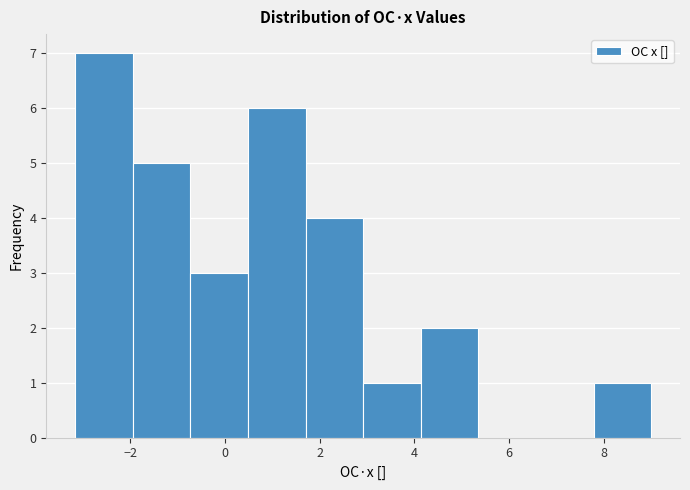

Reading left to right, list every bar in this chart as the range it spans on the x-axis followed by its height. Neither the bar edges nor the heights are printed on the chart, so give them approximately, as read against the axes.

-3.2 to -2.0: 7
-2.0 to -0.8: 5
-0.8 to 0.4: 3
0.4 to 1.6: 6
1.6 to 3.0: 4
3.0 to 4.2: 1
4.2 to 5.4: 2
5.4 to 6.6: 0
6.6 to 7.8: 0
7.8 to 9.0: 1